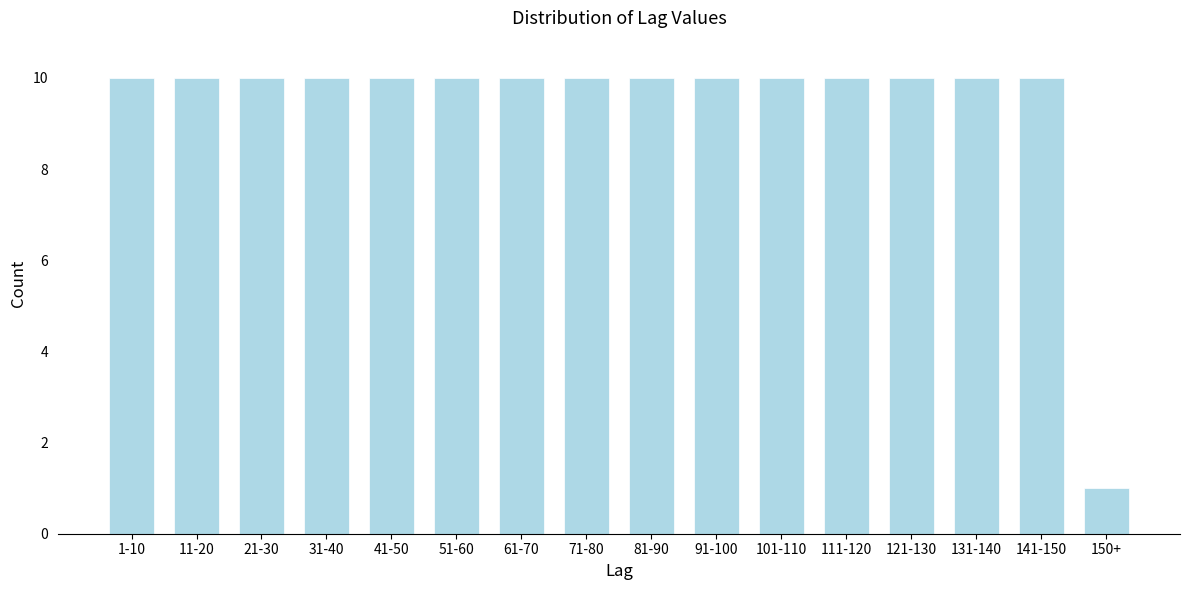

Reading left to right, what are all the values shown in this chart?

10	10	10	10	10	10	10	10	10	10	10	10	10	10	10	1